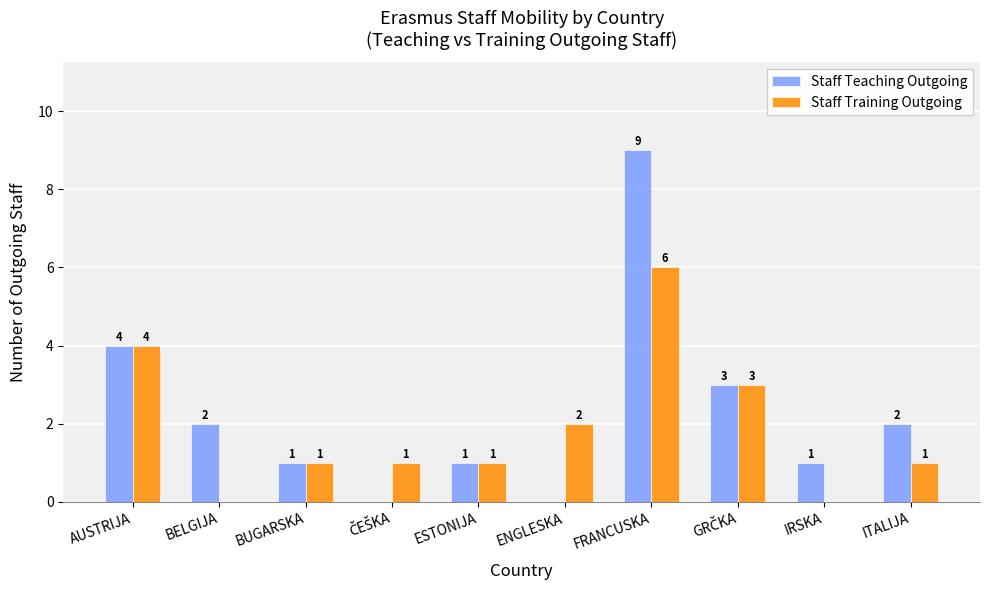

Are the bars horizontal?

No